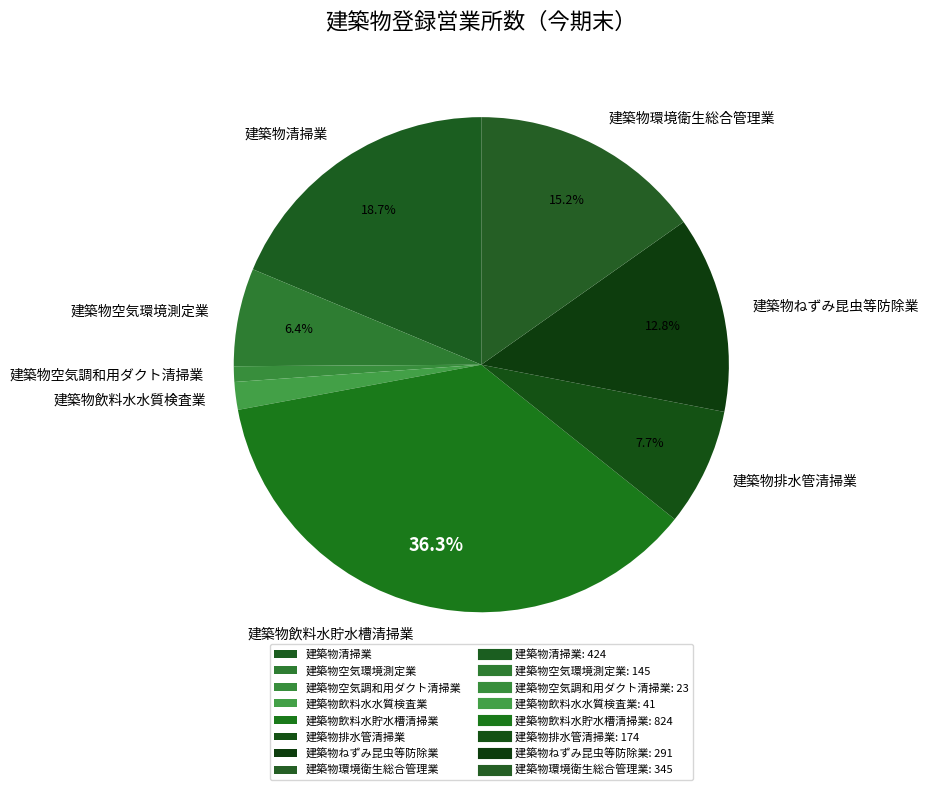

Which category has the biggest portion of the pie?

建築物飲料水貯水槽清掃業